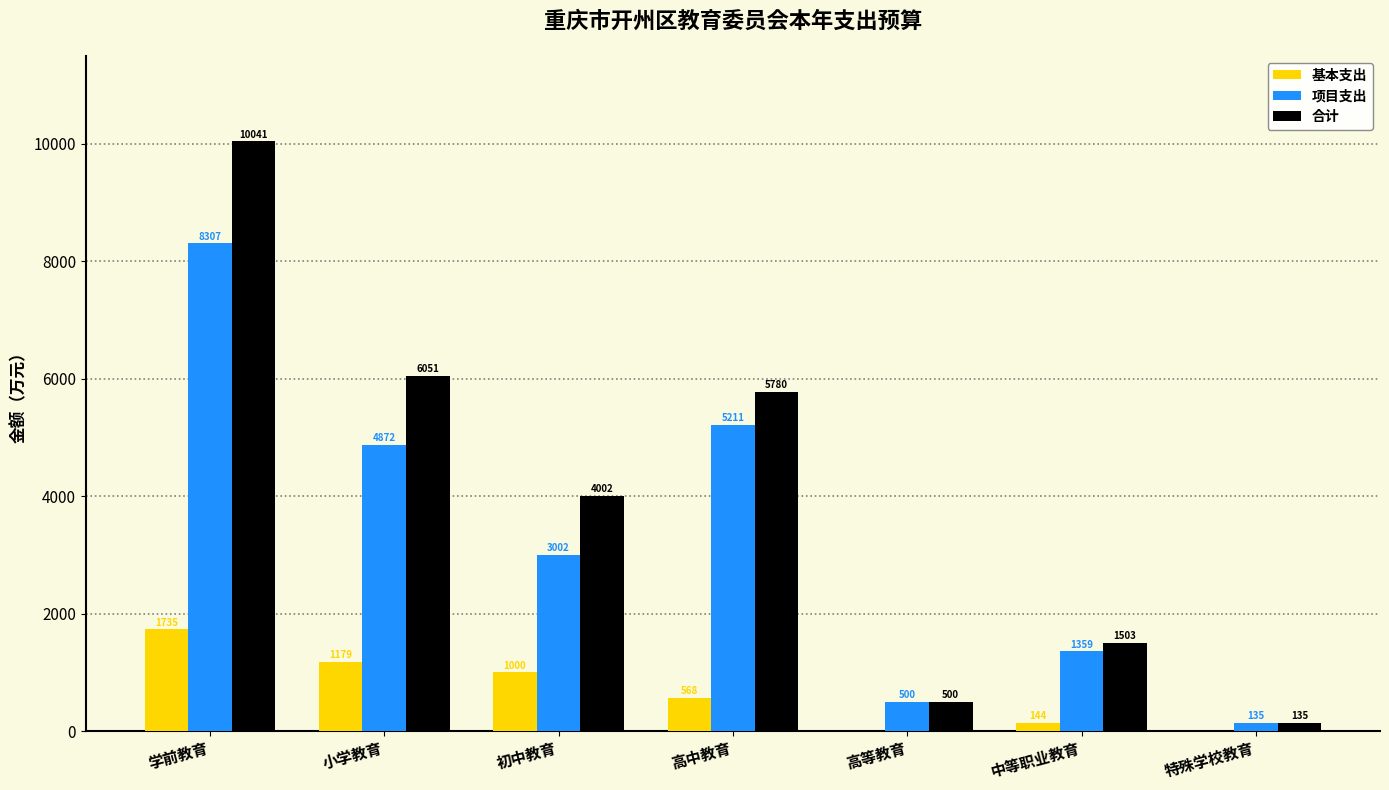

What is the sum of all 基本支出 values?

4625.6